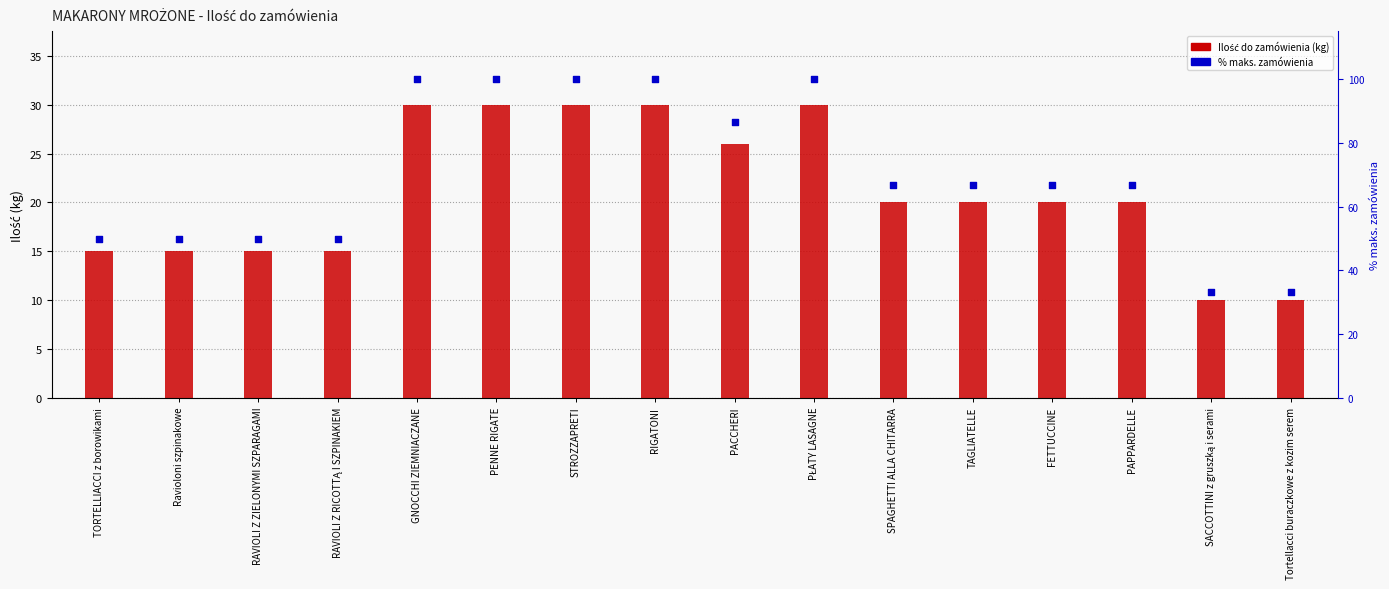

Which series reaches the maximum Y coordinate?

% maks. zamówienia